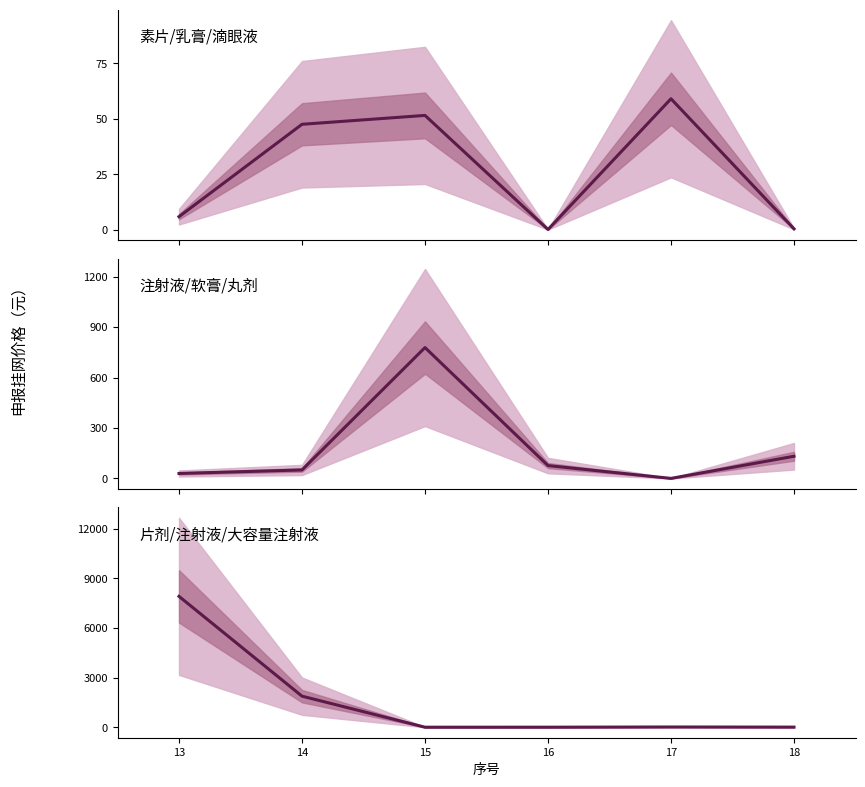

Reading left to right, list all the values displayed in this chart.

素片/乳膏/滴眼液: 13=5.9	14=47.5	15=51.5	16=0.1	17=59.0	18=0.4
注射液/软膏/丸剂: 13=29.8	14=50.6	15=778.0	16=76.6	17=0.5	18=132.0
片剂/注射液/大容量注射液: 13=7918.0	14=1882.0	15=4.6	16=6.0	17=17.6	18=10.3